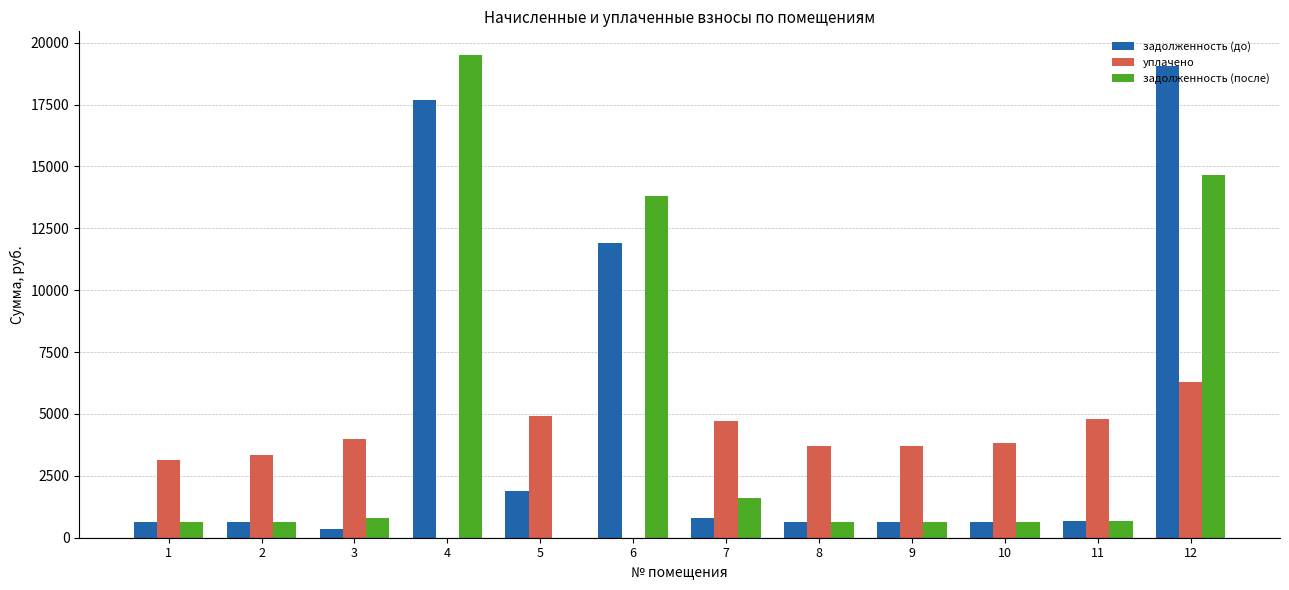

What is the maximum value shown in the chart?

19482.4